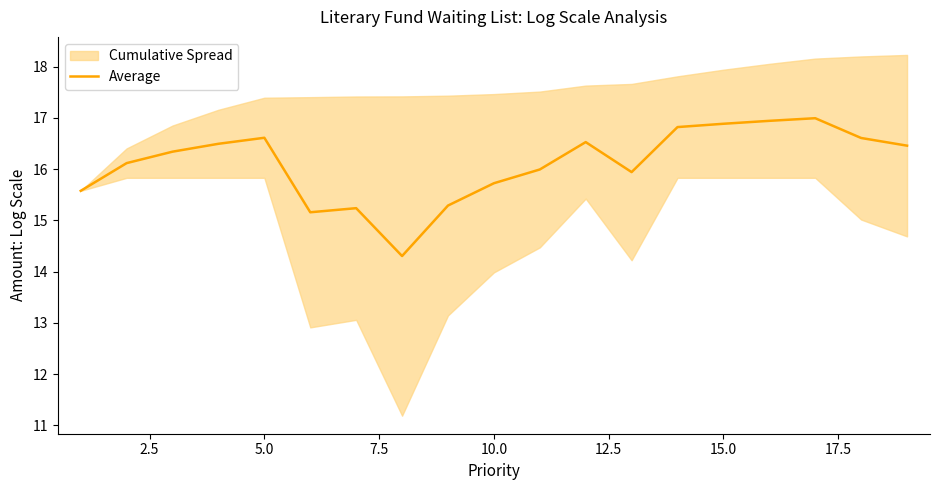

What is the difference between the maximum and minimum values?

2.7